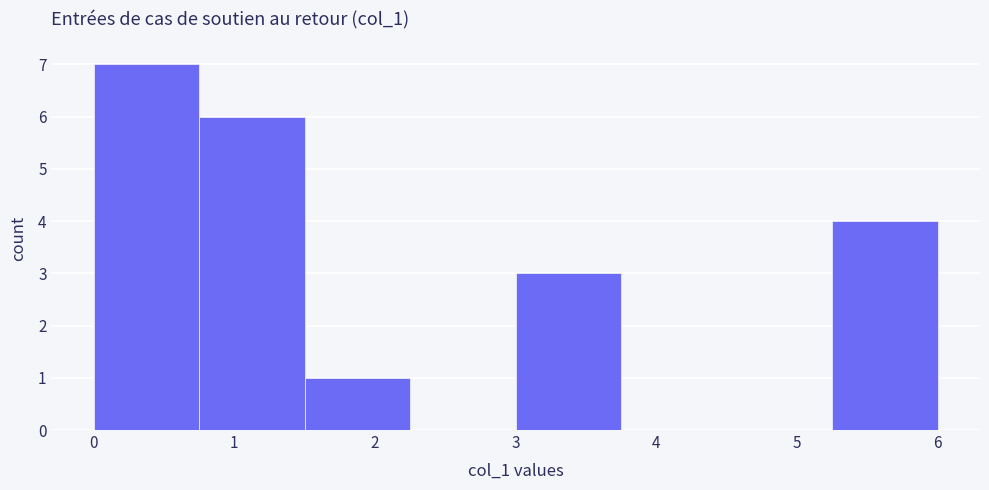

Reading left to right, list every bar in this chart as the range it spans on the x-axis followed by its height. Neither the bar edges nor the heights are printed on the chart, so give them approximately, as read against the axes.

0.00 to 0.75: 7
0.75 to 1.50: 6
1.50 to 2.25: 1
2.25 to 3.00: 0
3.00 to 3.75: 3
3.75 to 4.50: 0
4.50 to 5.25: 0
5.25 to 6.00: 4